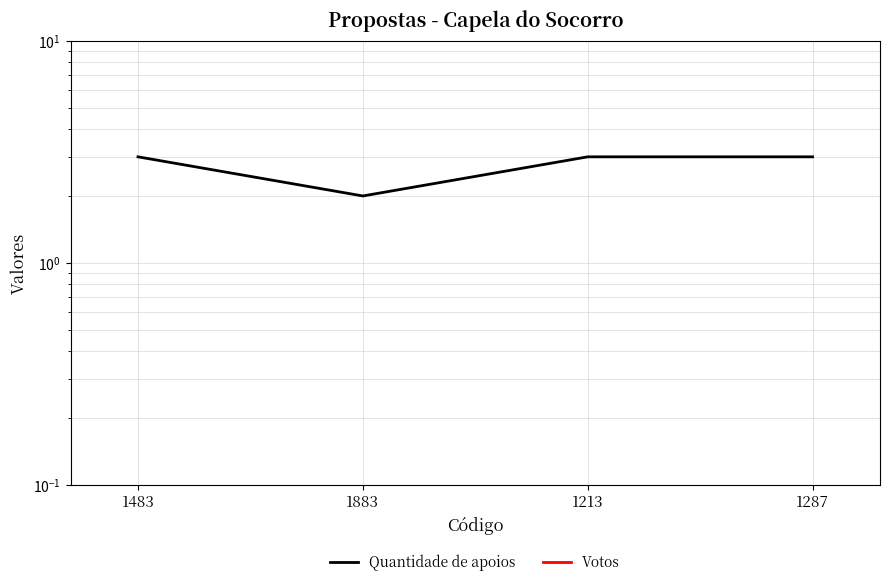

True or false: Quantidade de apoios has a value of 1 at 1883.

False